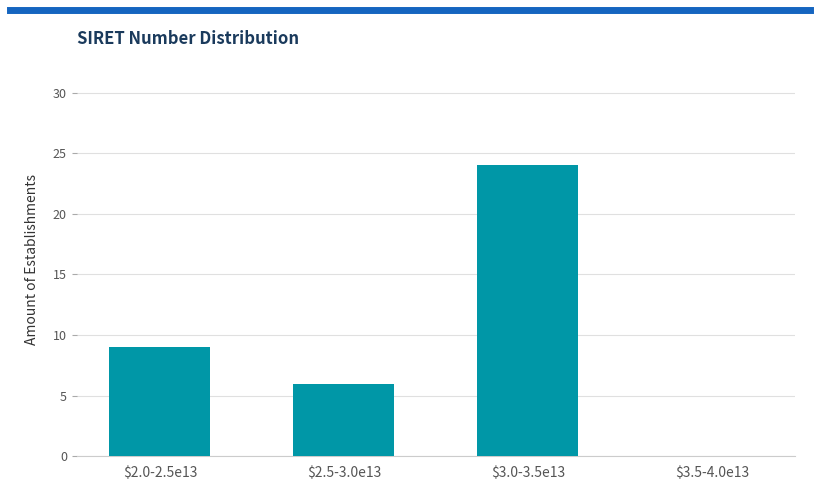

What is the greatest value displayed?

24